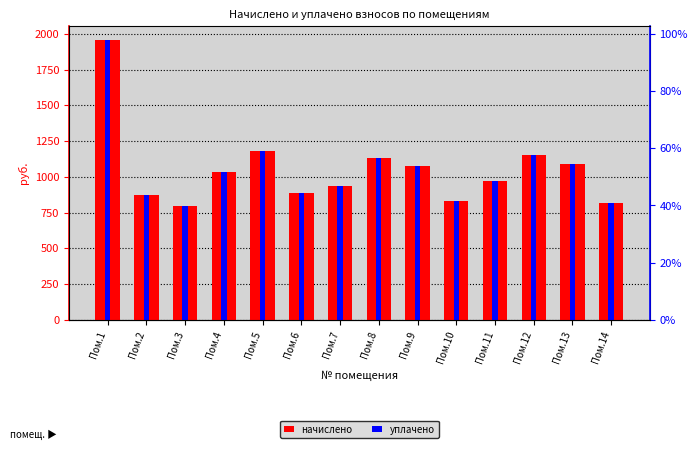

At which label does уплачено reach its peak?

Пом.1